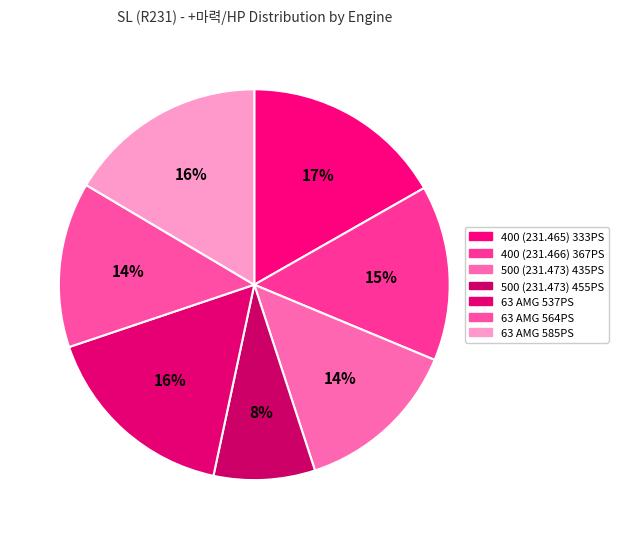

Count the number of slices in the pie.

7